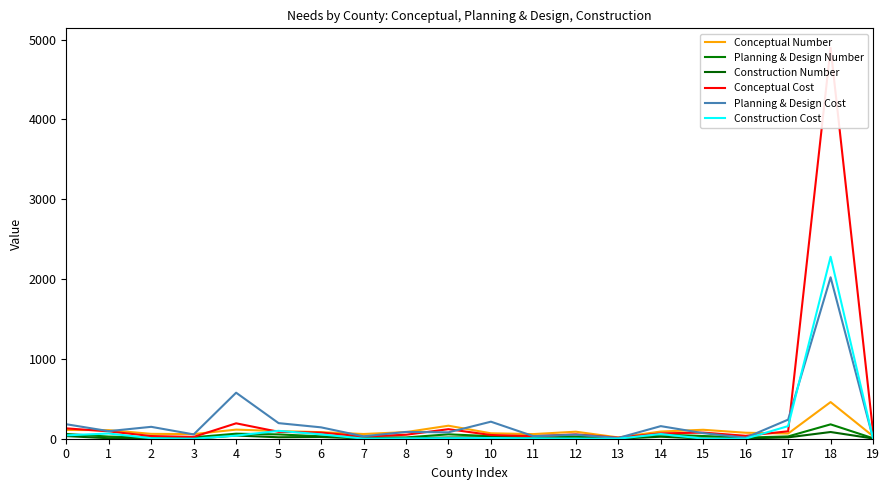

How many values in Construction Number are above zero?

19